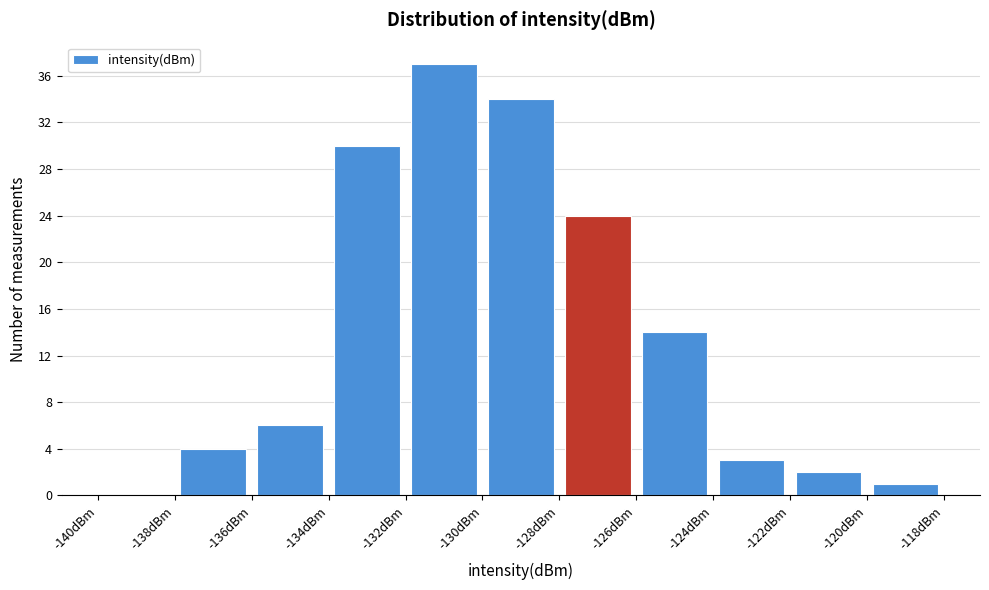

What is the height of the bar covering -136 to -134 on the x-axis? The values are not printed on the chart, so give them approximately, as read against the axis.

6